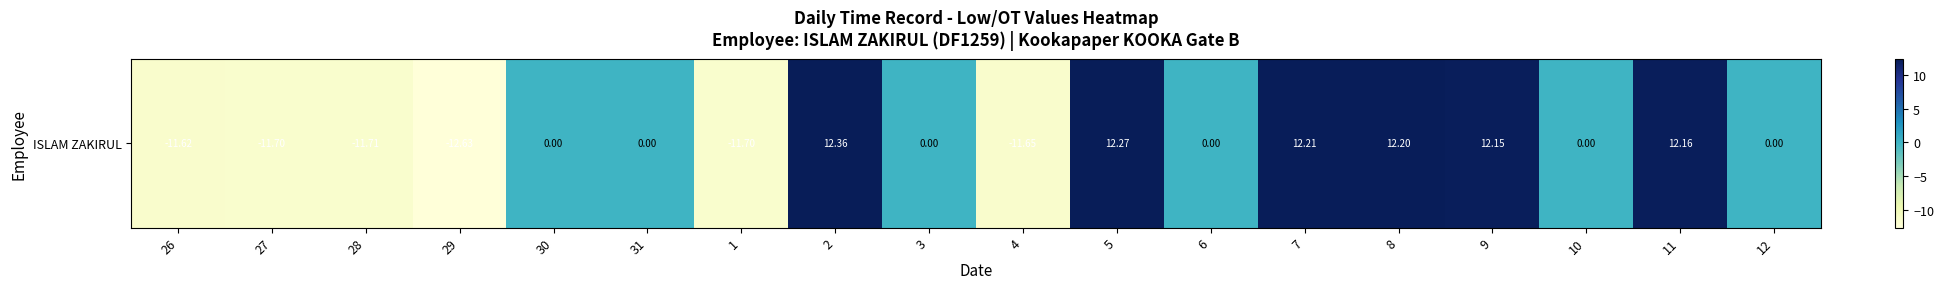

Is it true that the value at 8 is 16.6?

False